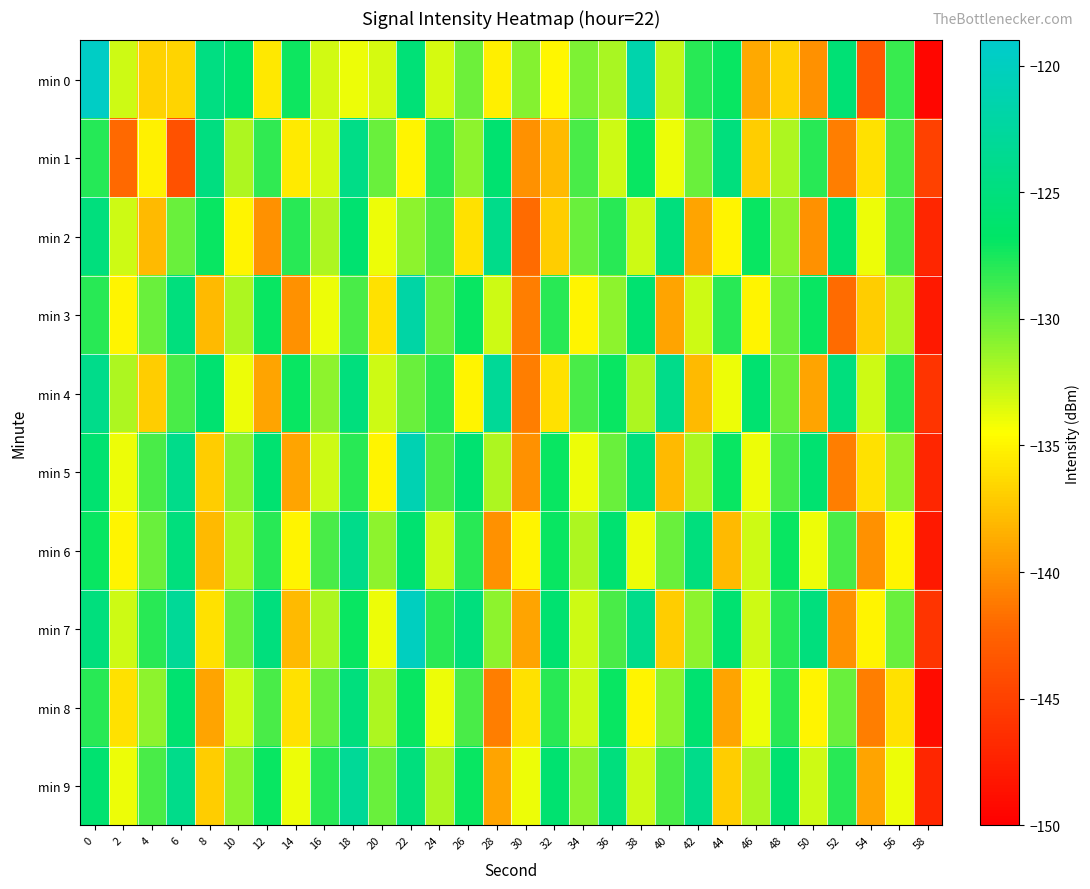

Reading left to right, what are all the values shown in this chart?

min 0: 0=-119.6	2=-132.9	4=-136.7	6=-136.6	8=-124.6	10=-126.2	12=-135.7	14=-127.2	16=-133.1	18=-134.0	20=-133.2	22=-125.5	24=-133.3	26=-130.1	28=-135.3	30=-130.8	32=-135.0	34=-130.5	36=-131.9	38=-121.5	40=-132.7	42=-128.0	44=-127.0	46=-138.7	48=-136.7	50=-140.0	52=-125.5	54=-143.3	56=-128.6	58=-149.4
min 1: 0=-127.9	2=-142.0	4=-135.1	6=-143.8	8=-124.7	10=-132.1	12=-128.2	14=-135.5	16=-133.2	18=-124.2	20=-130.0	22=-135.0	24=-128.0	26=-131.0	28=-126.0	30=-140.0	32=-138.0	34=-129.0	36=-133.0	38=-127.0	40=-134.0	42=-130.0	44=-125.0	46=-137.0	48=-132.0	50=-128.0	52=-141.0	54=-136.0	56=-129.0	58=-145.0
min 2: 0=-125.0	2=-133.0	4=-138.0	6=-130.0	8=-127.0	10=-135.0	12=-140.0	14=-128.0	16=-132.0	18=-126.0	20=-134.0	22=-131.0	24=-129.0	26=-136.0	28=-124.0	30=-142.0	32=-137.0	34=-130.0	36=-128.0	38=-133.0	40=-125.0	42=-139.0	44=-135.0	46=-127.0	48=-131.0	50=-140.0	52=-126.0	54=-134.0	56=-129.0	58=-147.0
min 3: 0=-128.0	2=-135.0	4=-130.0	6=-125.0	8=-138.0	10=-132.0	12=-127.0	14=-140.0	16=-134.0	18=-129.0	20=-136.0	22=-122.0	24=-130.0	26=-127.0	28=-133.0	30=-141.0	32=-128.0	34=-135.0	36=-131.0	38=-126.0	40=-139.0	42=-133.0	44=-128.0	46=-135.0	48=-130.0	50=-127.0	52=-142.0	54=-137.0	56=-132.0	58=-148.0
min 4: 0=-124.0	2=-132.0	4=-137.0	6=-129.0	8=-126.0	10=-134.0	12=-139.0	14=-127.0	16=-131.0	18=-125.0	20=-133.0	22=-130.0	24=-128.0	26=-135.0	28=-123.0	30=-141.0	32=-136.0	34=-129.0	36=-127.0	38=-132.0	40=-124.0	42=-138.0	44=-134.0	46=-126.0	48=-130.0	50=-139.0	52=-125.0	54=-133.0	56=-128.0	58=-146.0
min 5: 0=-126.0	2=-134.0	4=-129.0	6=-124.0	8=-137.0	10=-131.0	12=-126.0	14=-139.0	16=-133.0	18=-128.0	20=-135.0	22=-121.0	24=-129.0	26=-126.0	28=-132.0	30=-140.0	32=-127.0	34=-134.0	36=-130.0	38=-125.0	40=-138.0	42=-132.0	44=-127.0	46=-134.0	48=-129.0	50=-126.0	52=-141.0	54=-136.0	56=-131.0	58=-147.0
min 6: 0=-127.0	2=-135.0	4=-130.0	6=-125.0	8=-138.0	10=-132.0	12=-128.0	14=-135.0	16=-129.0	18=-124.0	20=-131.0	22=-126.0	24=-133.0	26=-128.0	28=-140.0	30=-135.0	32=-127.0	34=-132.0	36=-126.0	38=-134.0	40=-130.0	42=-125.0	44=-138.0	46=-133.0	48=-127.0	50=-134.0	52=-129.0	54=-140.0	56=-135.0	58=-148.0
min 7: 0=-125.0	2=-133.0	4=-128.0	6=-123.0	8=-136.0	10=-130.0	12=-125.0	14=-138.0	16=-132.0	18=-127.0	20=-134.0	22=-120.0	24=-128.0	26=-125.0	28=-131.0	30=-139.0	32=-126.0	34=-133.0	36=-129.0	38=-124.0	40=-137.0	42=-131.0	44=-126.0	46=-133.0	48=-128.0	50=-125.0	52=-140.0	54=-135.0	56=-130.0	58=-146.0
min 8: 0=-128.0	2=-136.0	4=-131.0	6=-126.0	8=-139.0	10=-133.0	12=-129.0	14=-136.0	16=-130.0	18=-125.0	20=-132.0	22=-127.0	24=-134.0	26=-129.0	28=-141.0	30=-136.0	32=-128.0	34=-133.0	36=-127.0	38=-135.0	40=-131.0	42=-126.0	44=-139.0	46=-134.0	48=-128.0	50=-135.0	52=-130.0	54=-141.0	56=-136.0	58=-149.0
min 9: 0=-126.0	2=-134.0	4=-129.0	6=-124.0	8=-137.0	10=-131.0	12=-127.0	14=-134.0	16=-128.0	18=-123.0	20=-130.0	22=-125.0	24=-132.0	26=-127.0	28=-139.0	30=-134.0	32=-126.0	34=-131.0	36=-125.0	38=-133.0	40=-129.0	42=-124.0	44=-137.0	46=-132.0	48=-126.0	50=-133.0	52=-128.0	54=-139.0	56=-134.0	58=-147.0